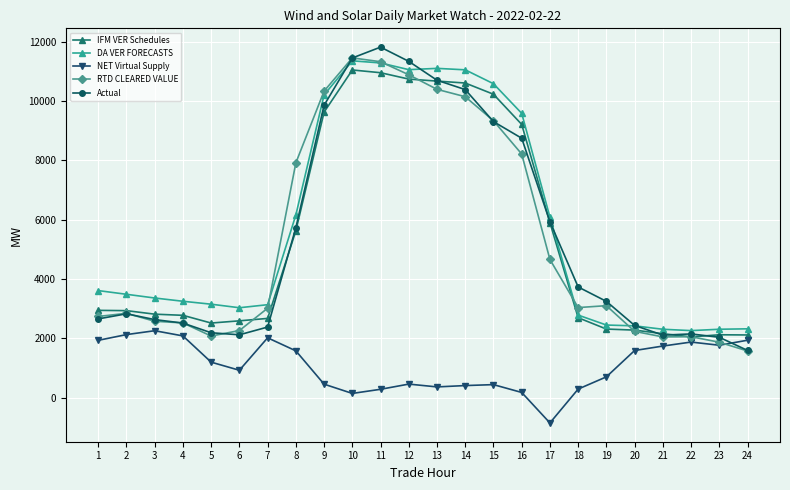

What is the average value of the RTD CLEARED VALUE series?

5359.5